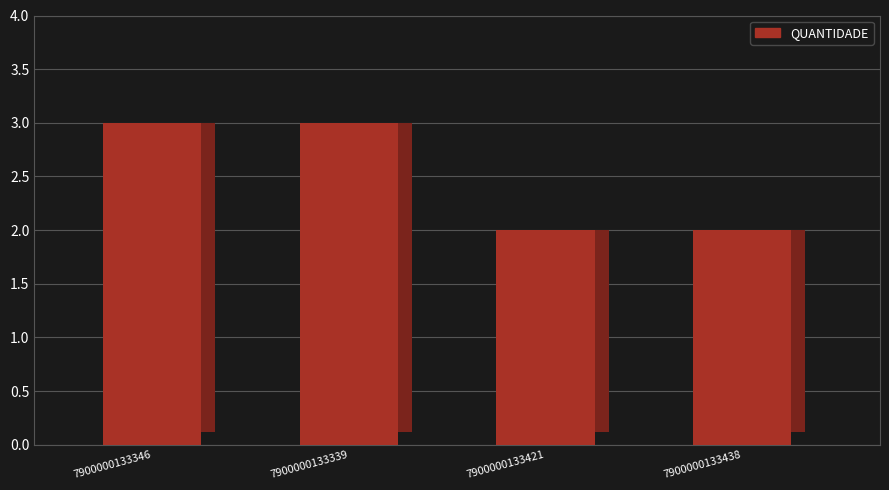

What position from the right is 7900000133421?

2